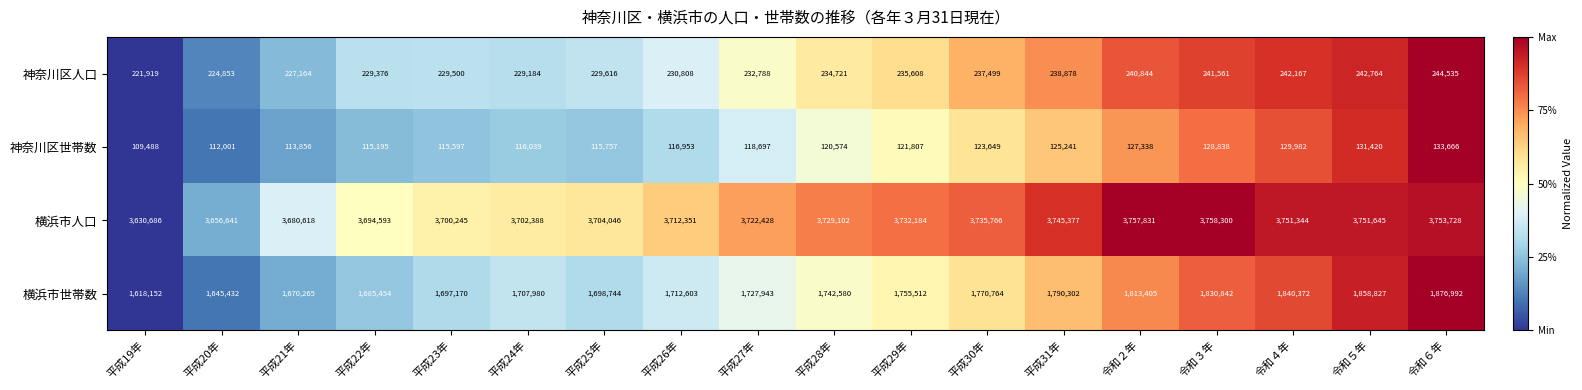

At which category is the sum across all series the highest?

令和６年